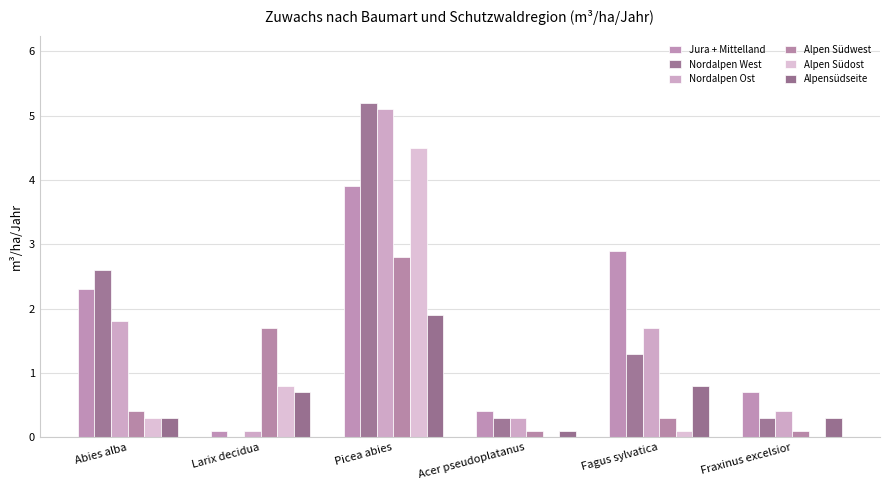

What position from the right is Abies alba?

6